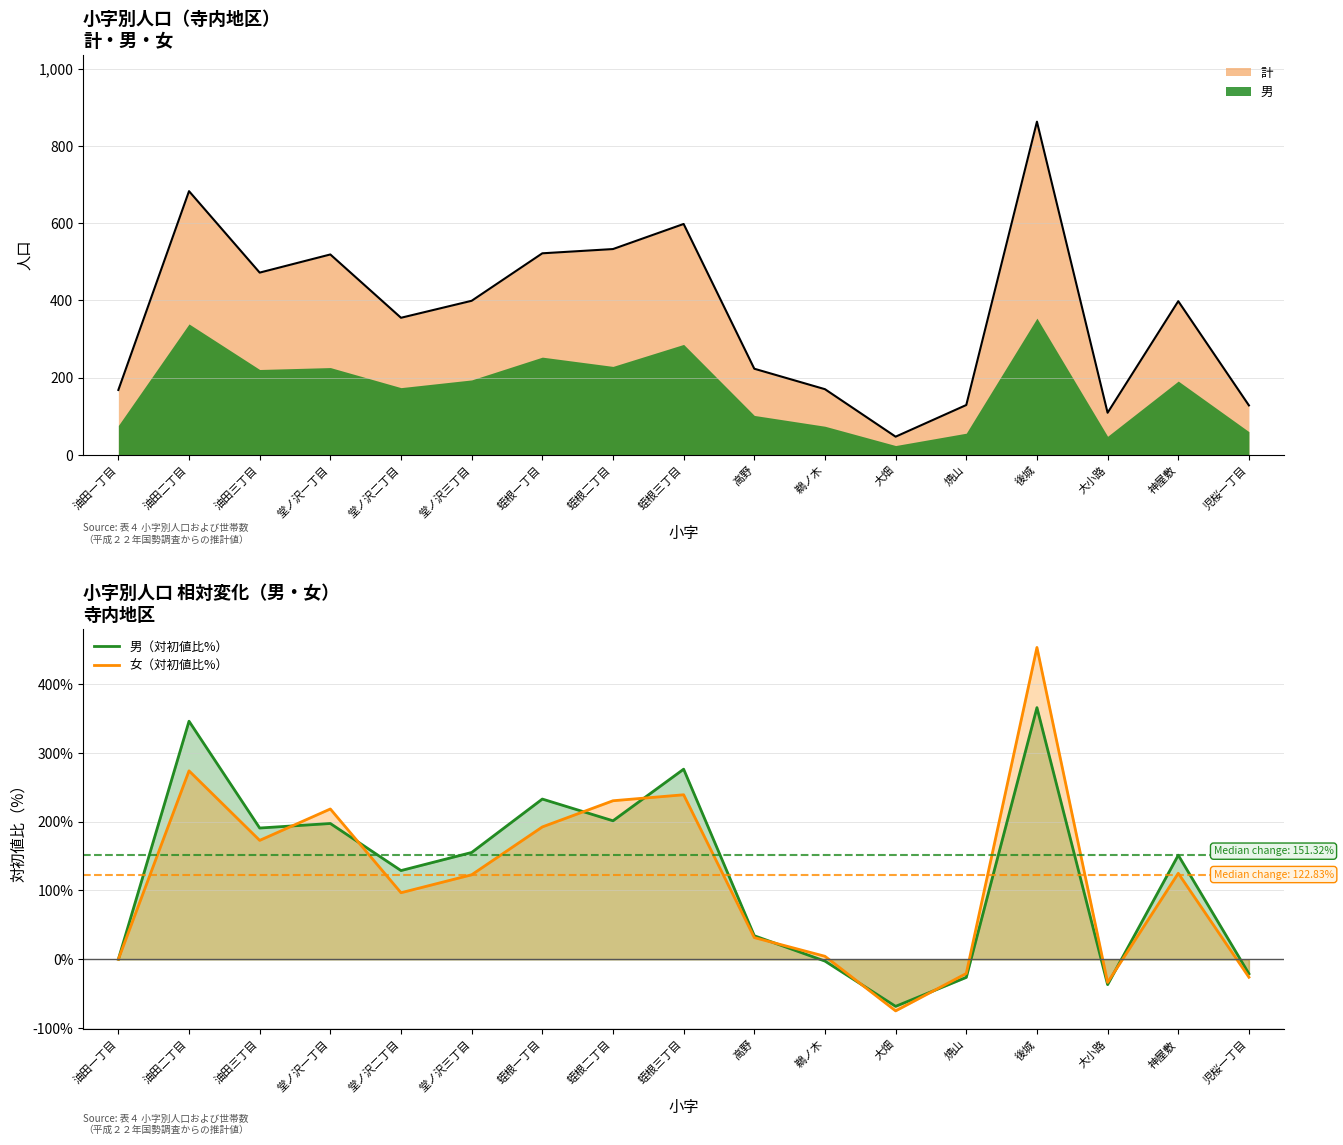

Which category has the lowest value across all series?

大畑